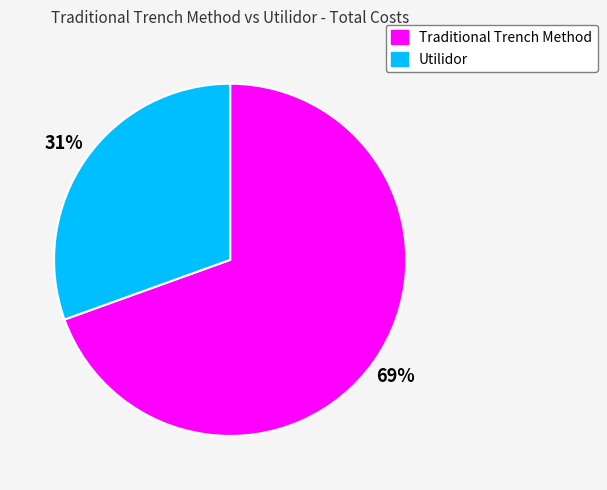

Is the sum of Utilidor and Traditional Trench Method greater than half?

Yes